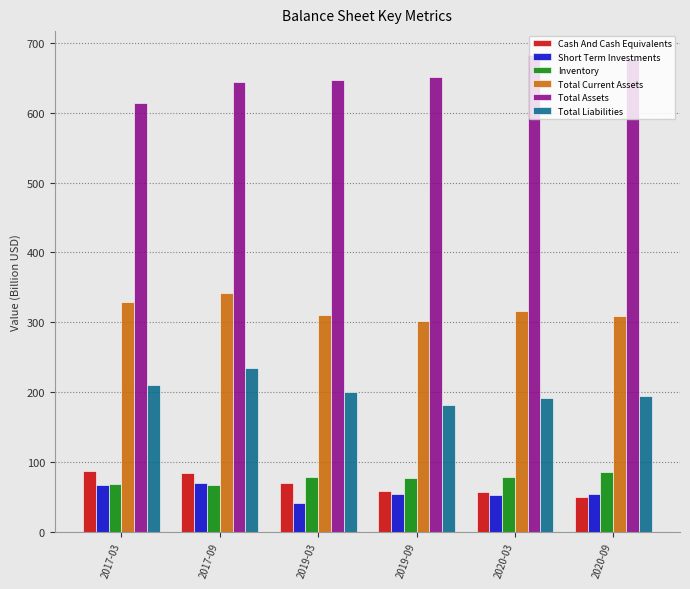

The value of Total Liabilities at 2020-09 is 305.1. True or false?

False